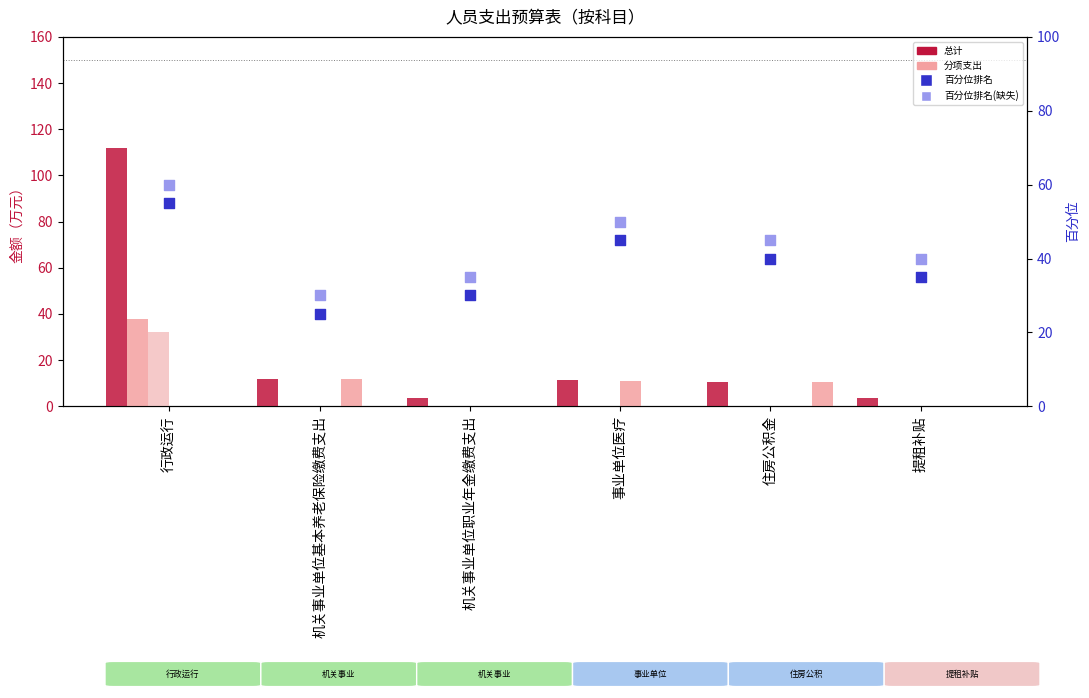

At how many categories does at least one series exceed 5?

4